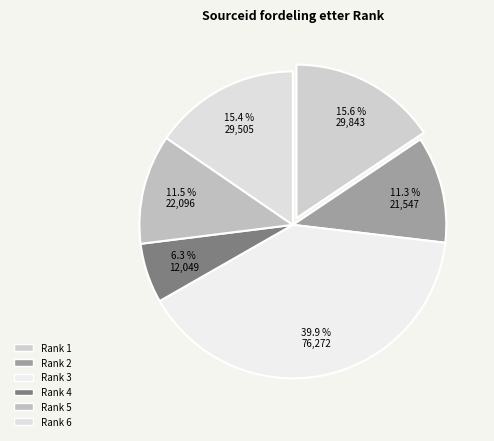

Is there any slice that represents more than half of the pie?

No